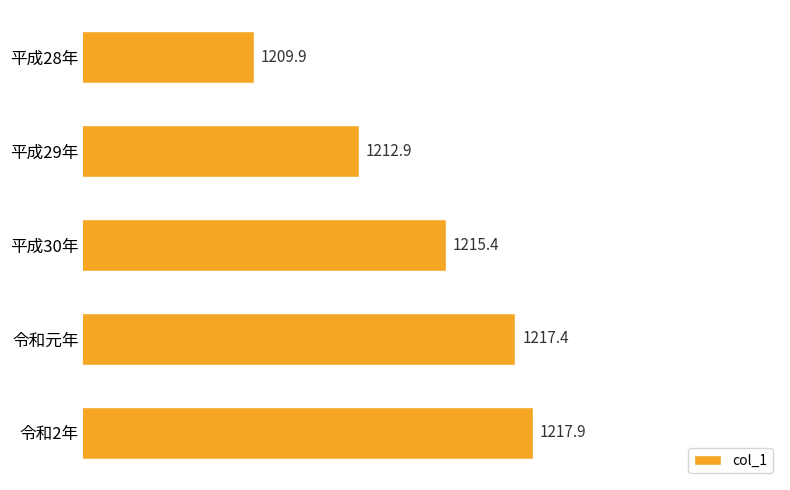

What is the difference between the second highest and second lowest values?

4.5